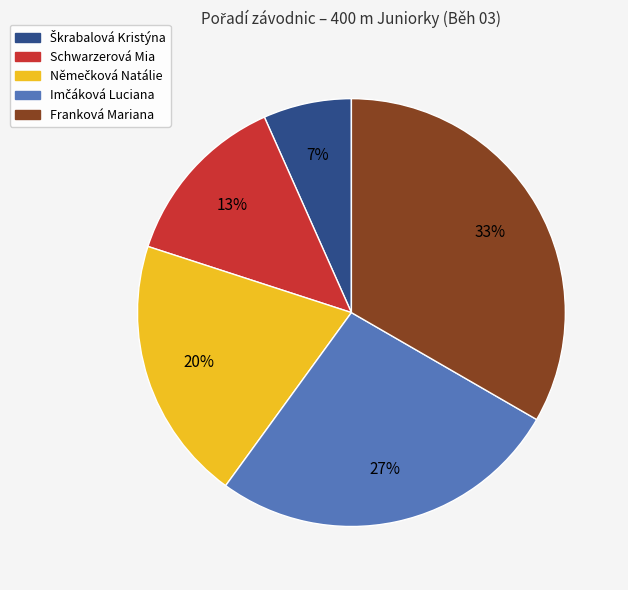

Is there a majority slice in this chart?

No